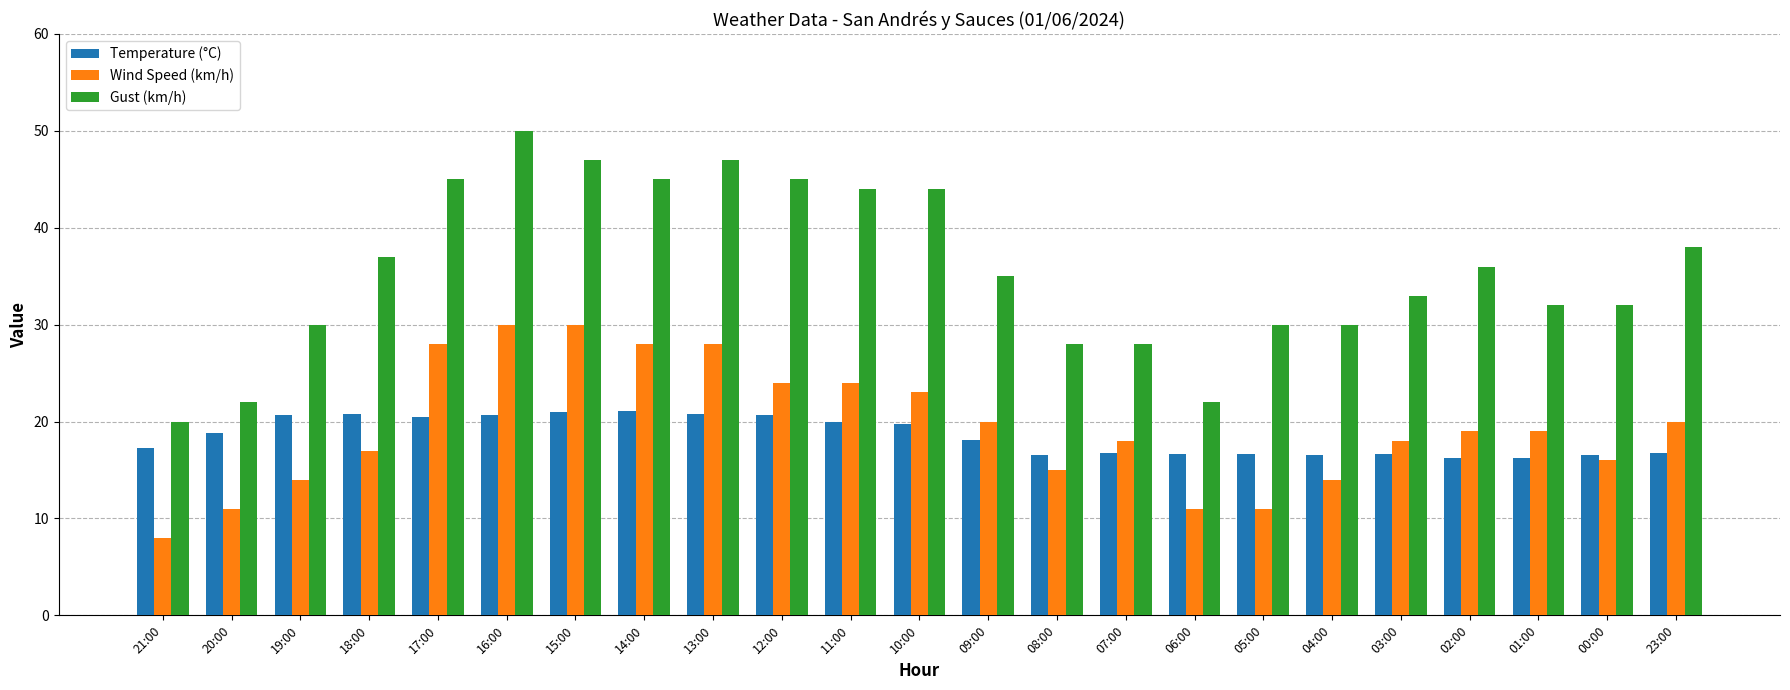

Are the bars horizontal?

No